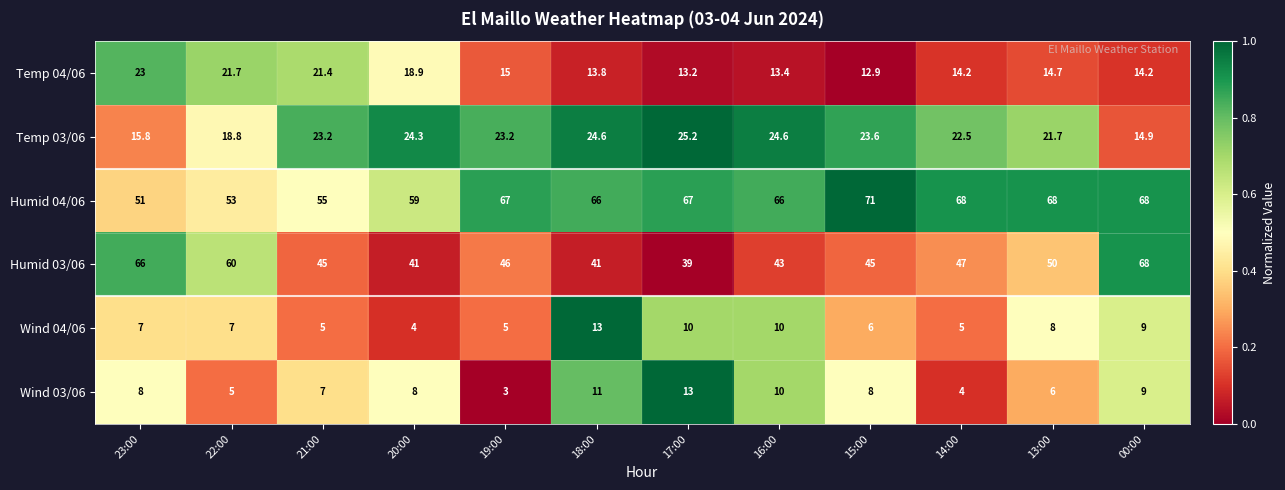

True or false: Wind 04/06 has a value of 1.9 at 14:00.

False